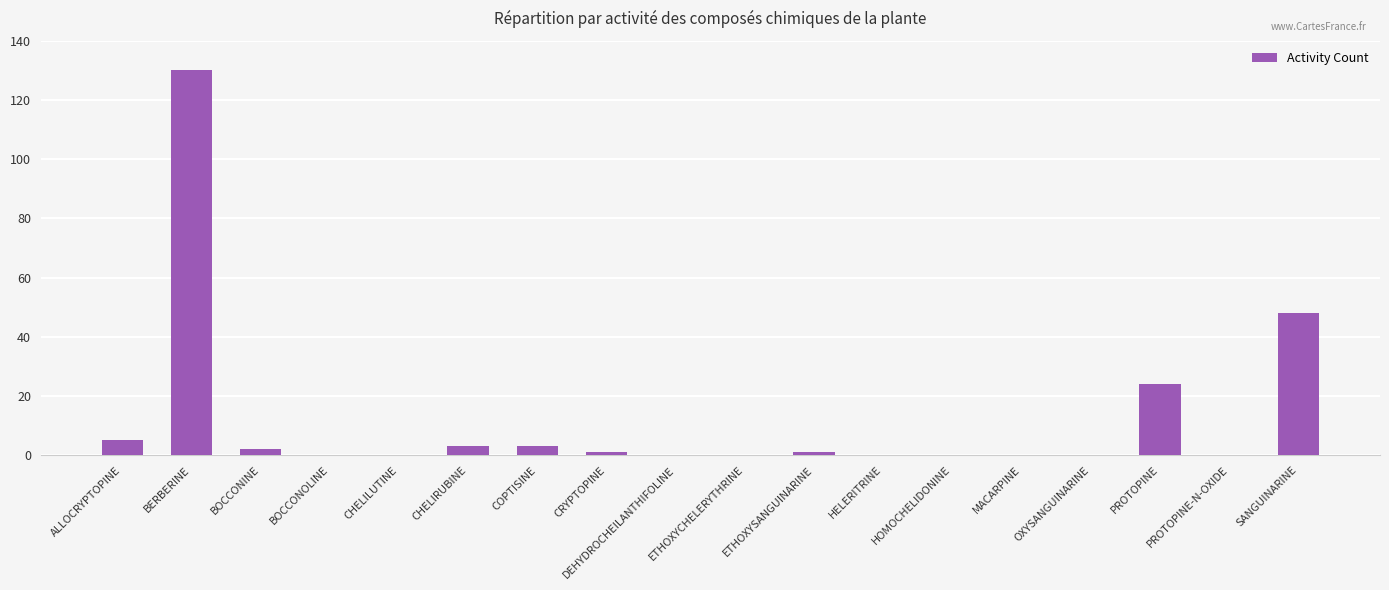

What is the change in value from CHELIRUBINE to DEHYDROCHEILANTHIFOLINE?

-3